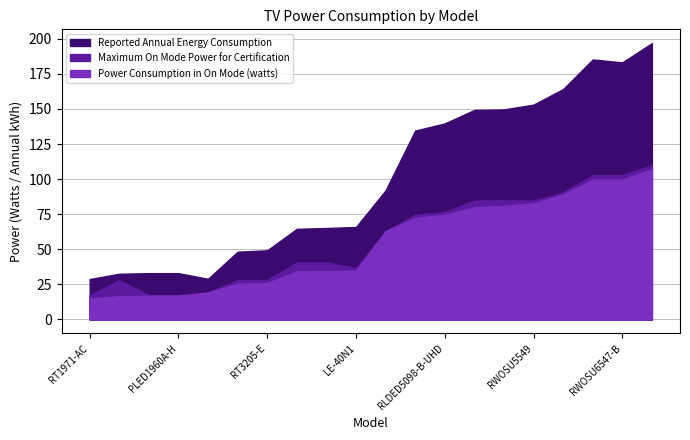

At which label does Maximum On Mode Power for Certification first exceed 62?

L55M5-5ARU